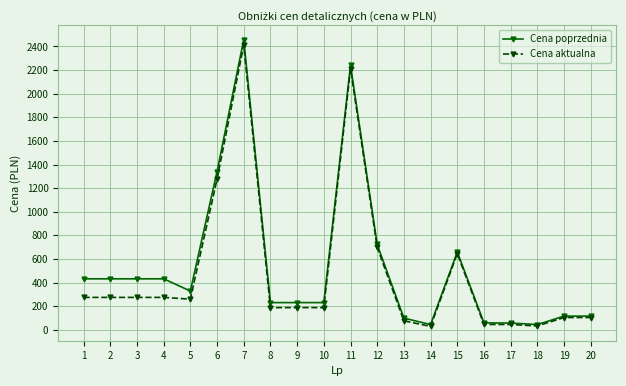

True or false: Cena aktualna has more than 2 interior local peaks.

True